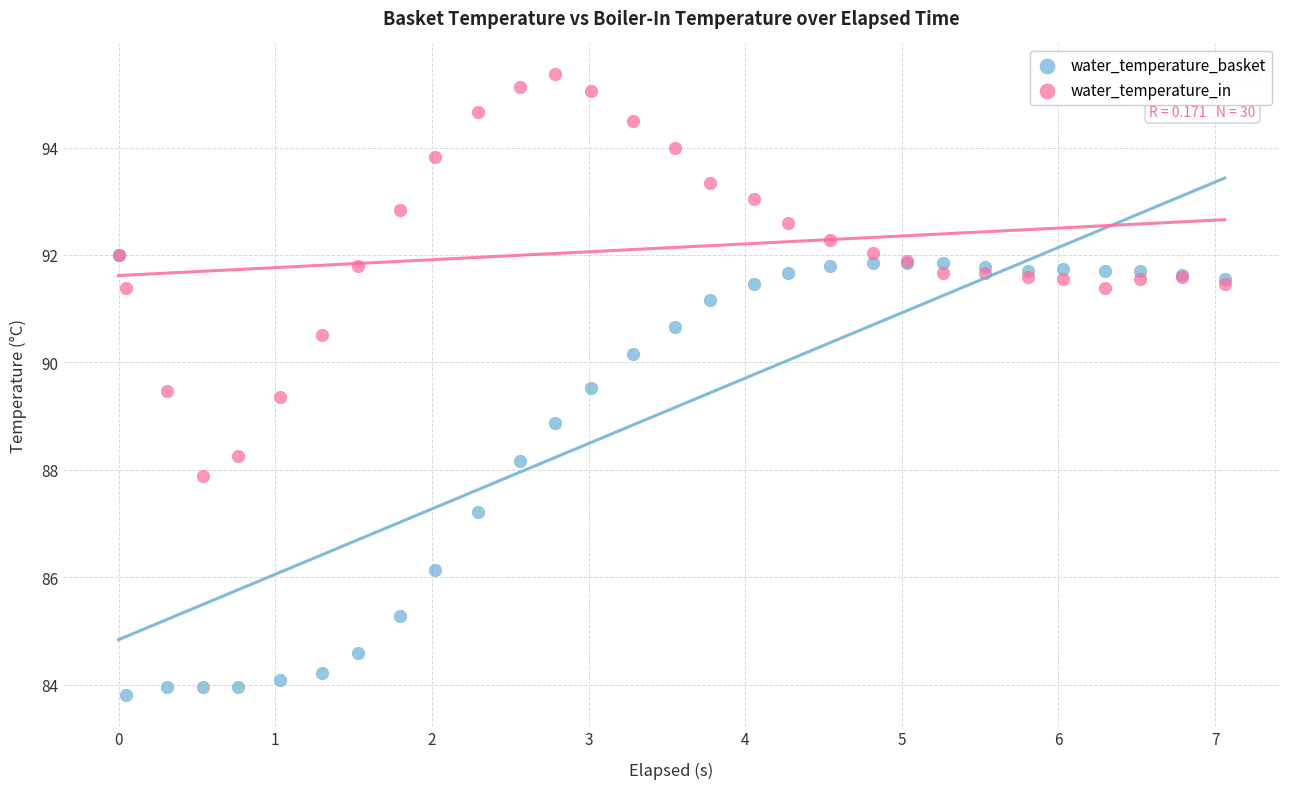

What are all the series names shown in the legend?

water_temperature_basket, water_temperature_in